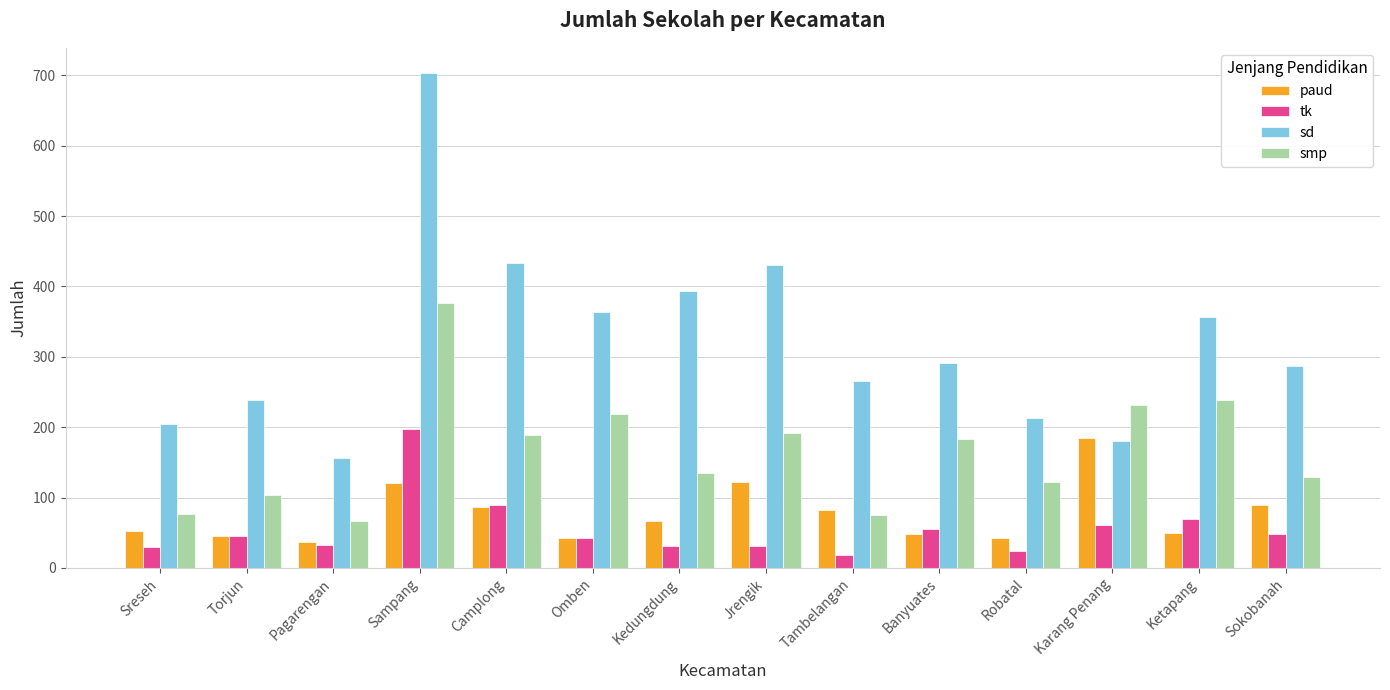

Is the value of smp at Ketapang greater than the value of sd at Ketapang?

No